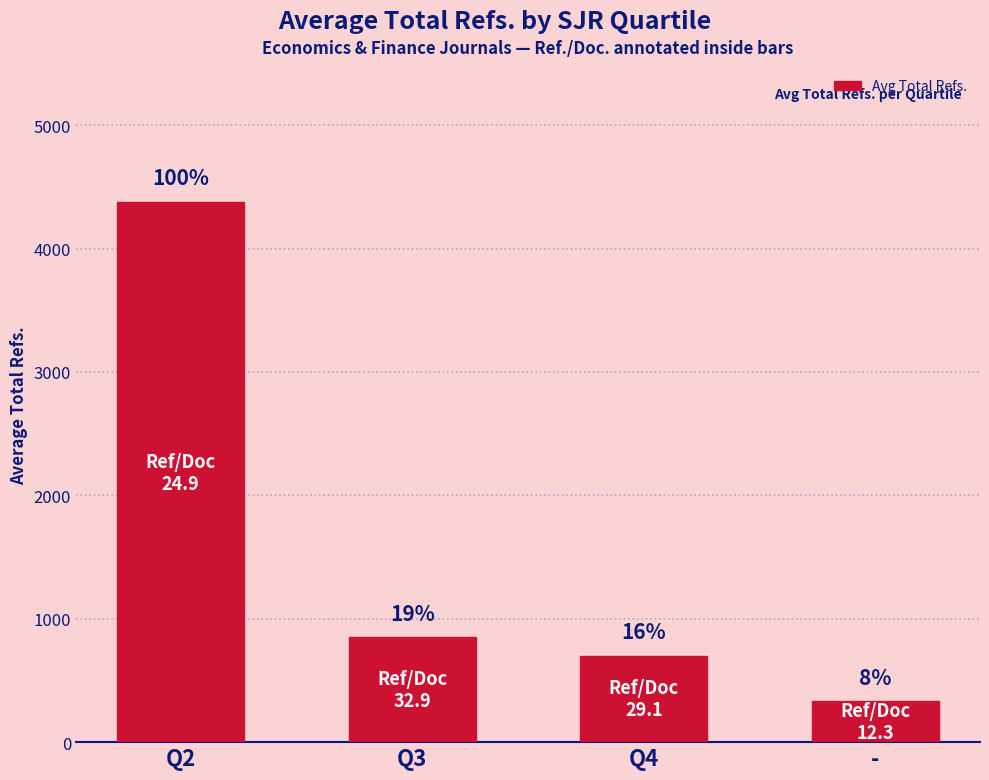

Which category has the lowest value across all series?

-